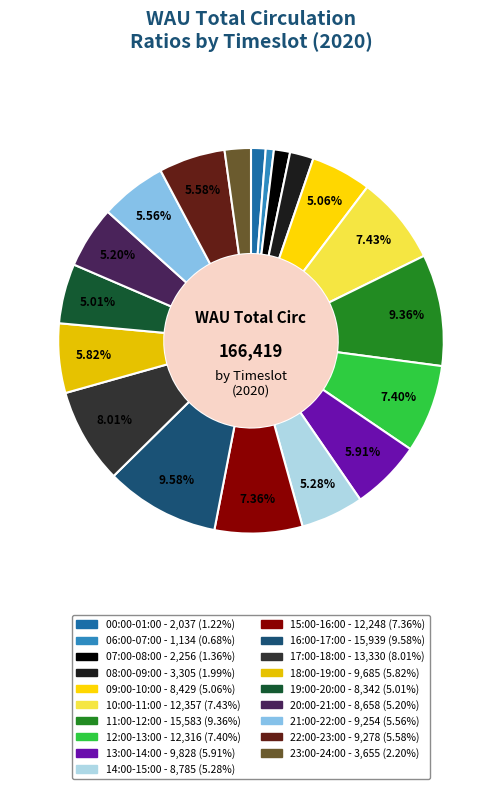

Does 19:00-20:00 account for over 50% of the chart?

No